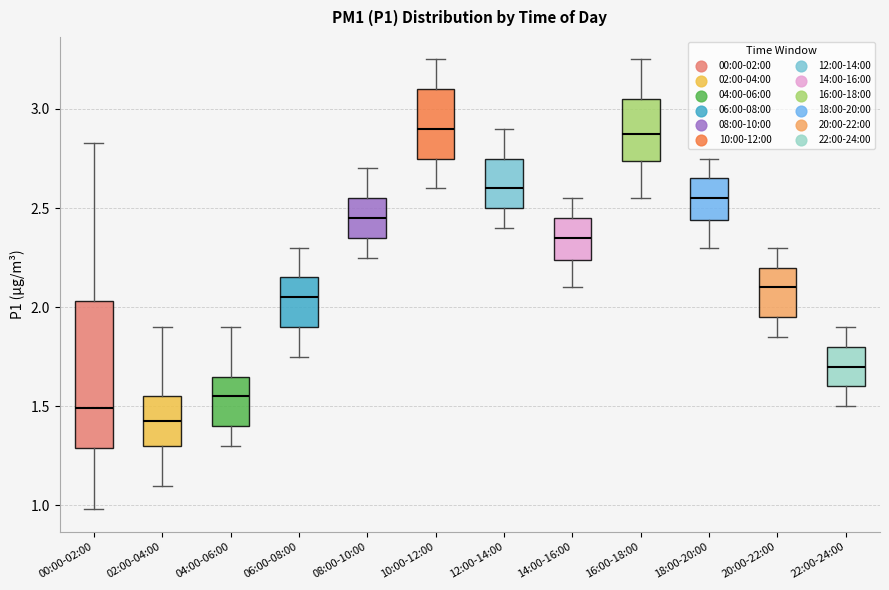

Where is the lower edge of the box for 16:00-18:00 on the y-axis? The values are not printed on the chart, so give them approximately, as read against the axis.

2.75